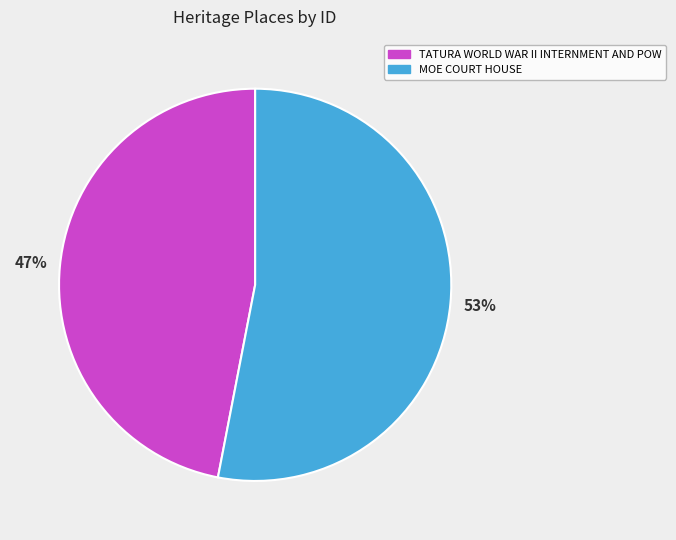

Combined, do MOE COURT HOUSE and TATURA WORLD WAR II INTERNMENT AND POW account for over 50%?

Yes